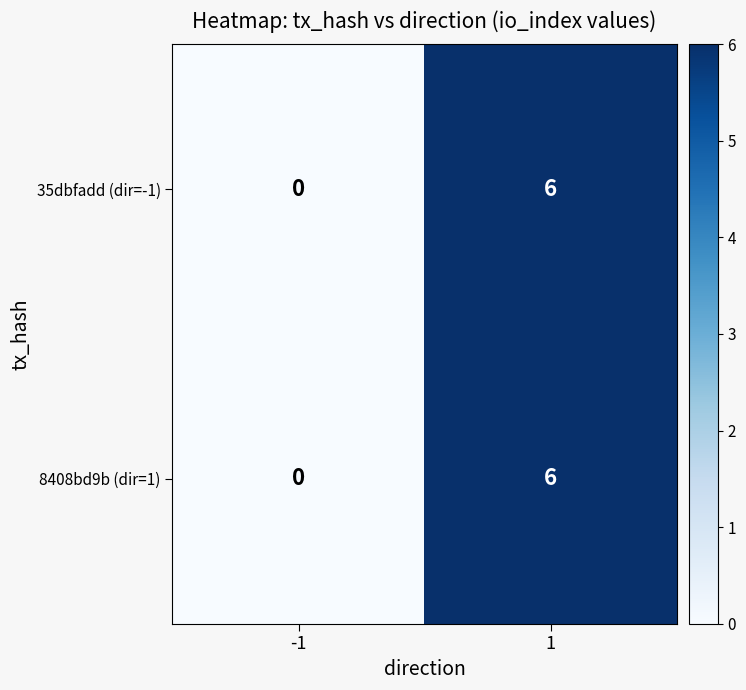

What is the difference between the maximum and minimum values in the 8408bd9b (dir=1) series?

6